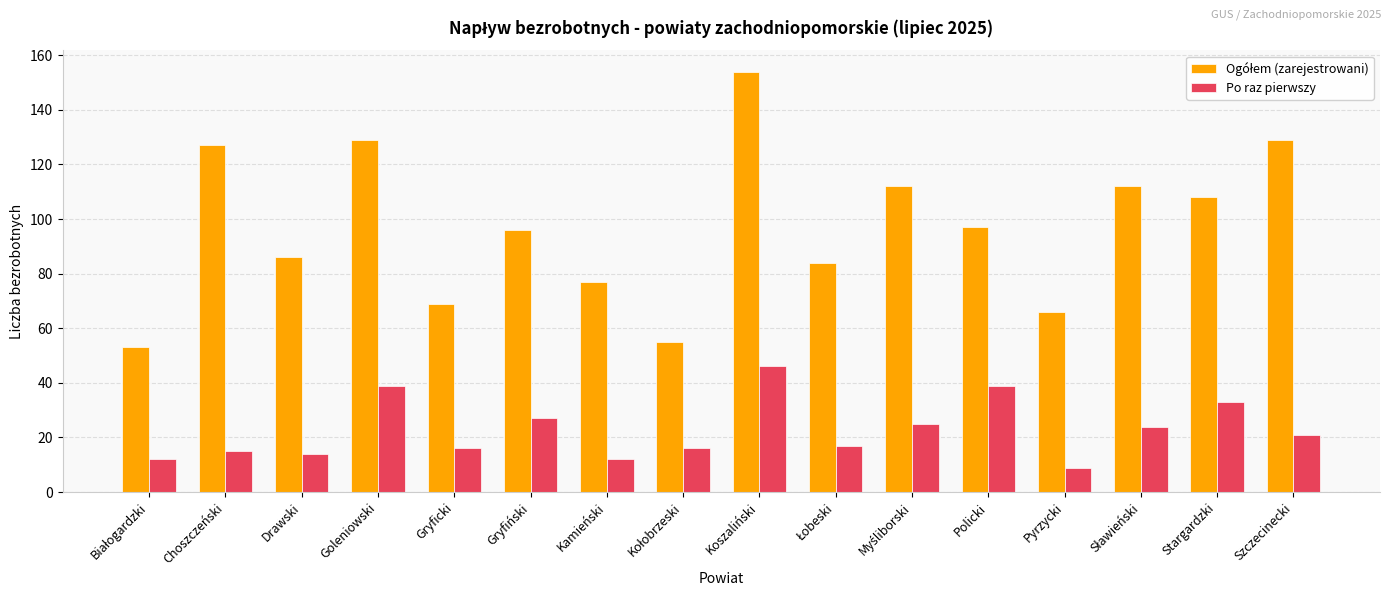

What is the difference between the highest and lowest values at Gryficki?

53